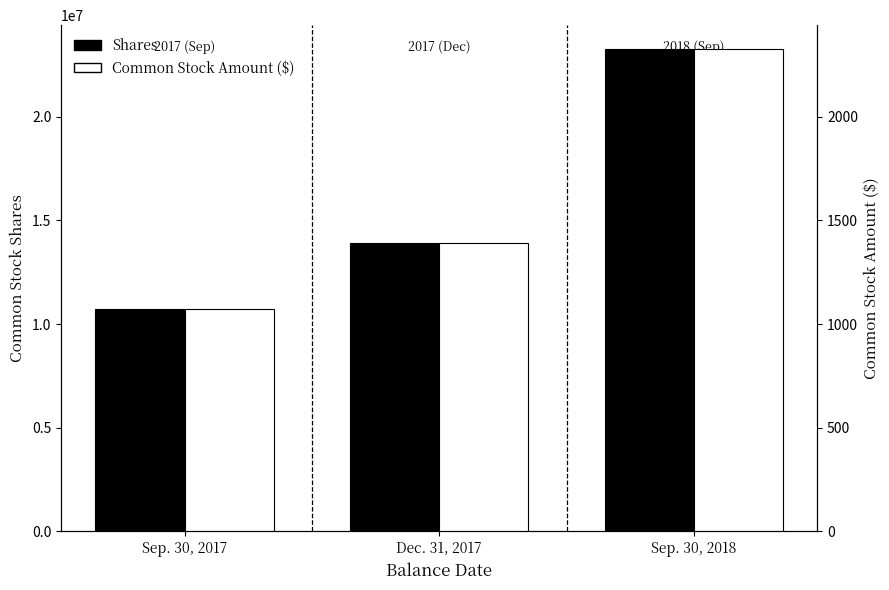

Which series has the largest total across all categories?

Shares